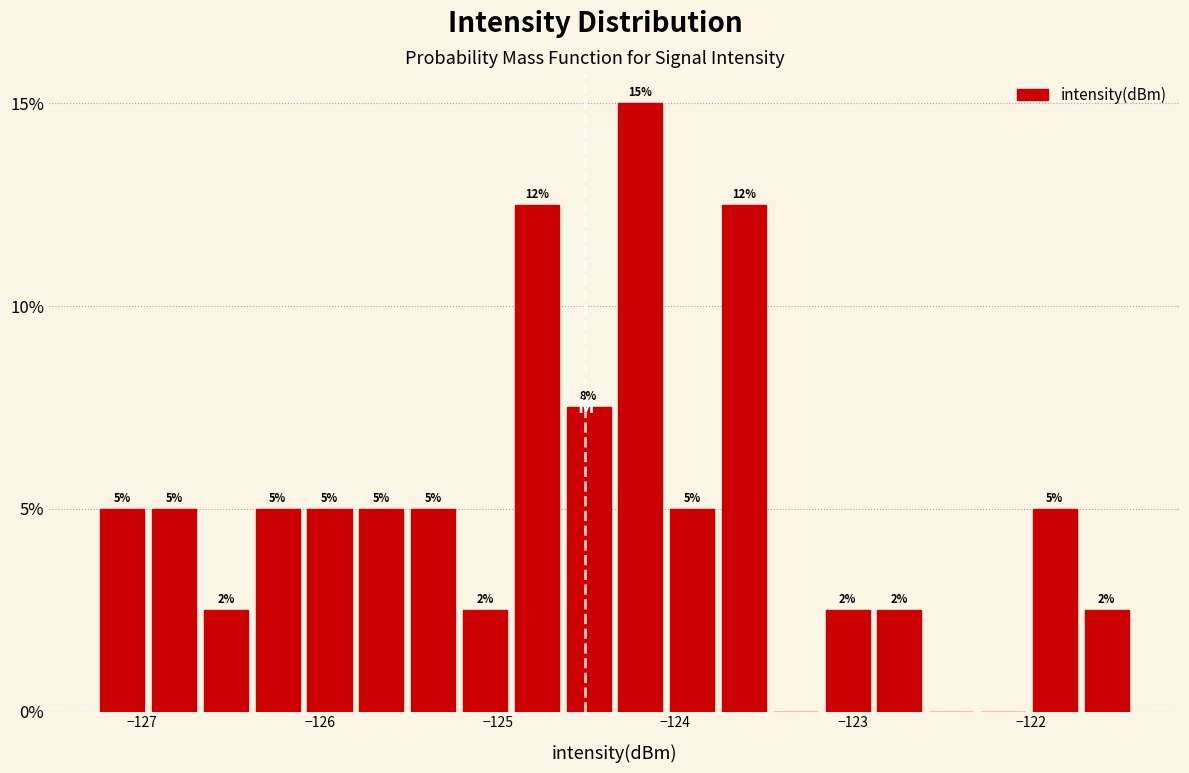

Around what value on the x-axis is the tallest bar? Give the approximate position of its centre, as read against the axis.

-124.2